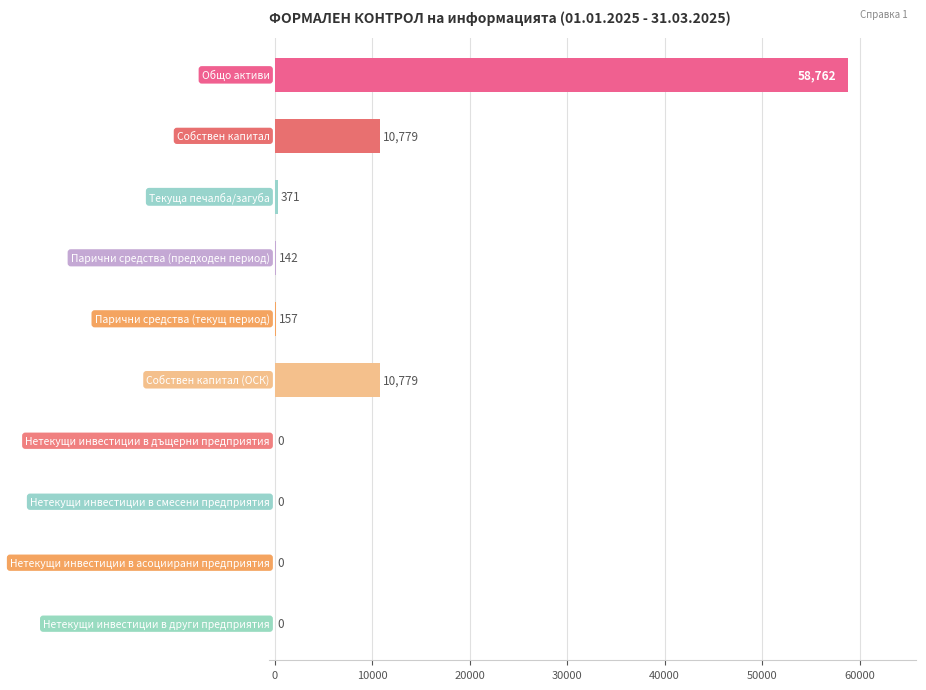

What is the greatest value displayed?

58762